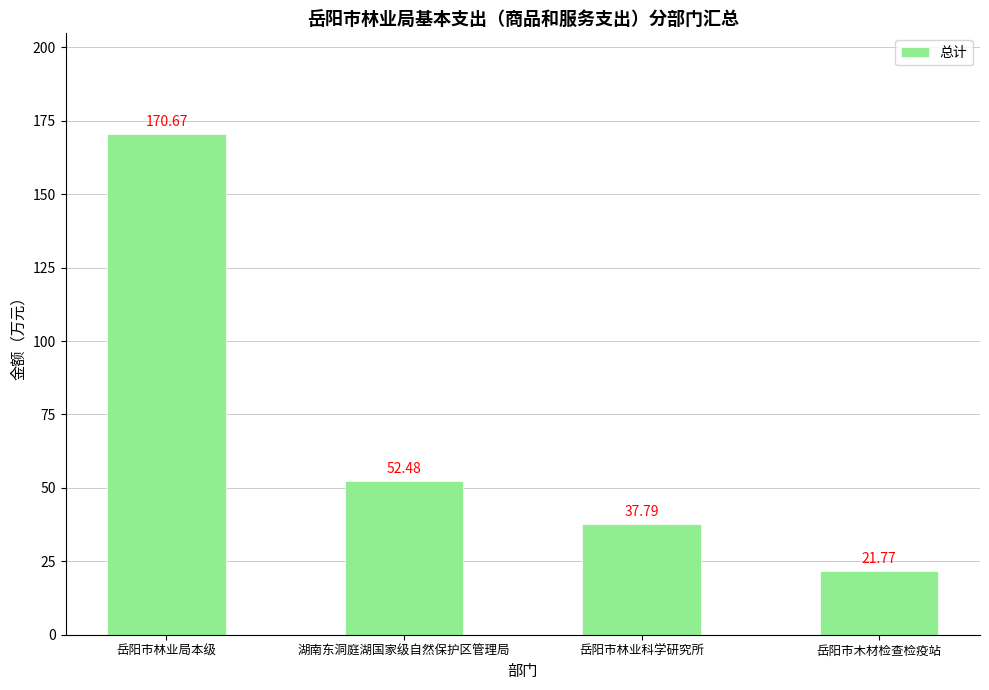

What position from the right is 岳阳市林业科学研究所?

2